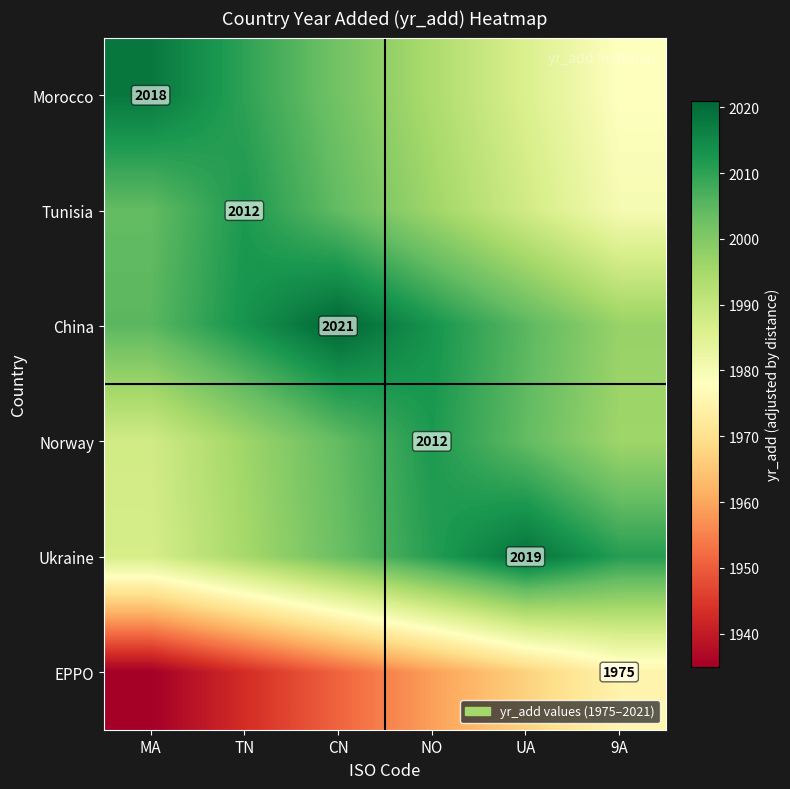

Is the value of China at CN greater than the value of Tunisia at TN?

Yes